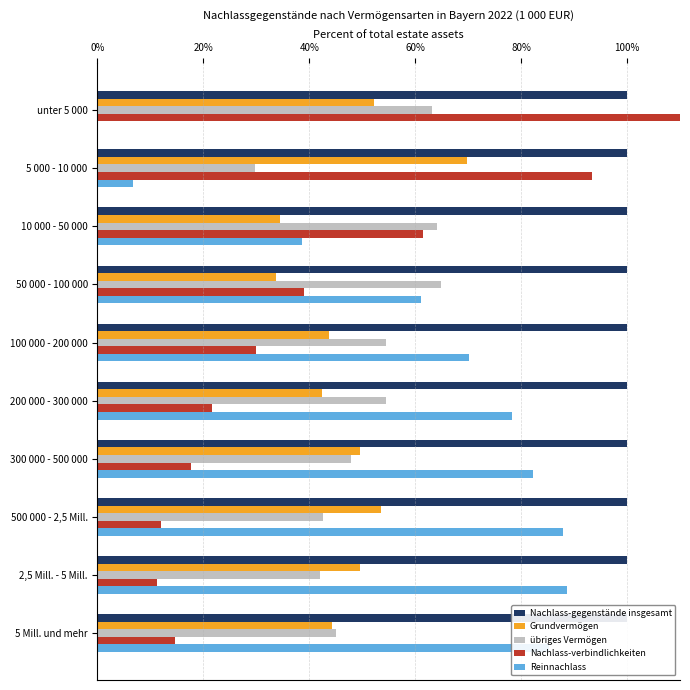

What is the average value of the Grundvermögen series?

47.3